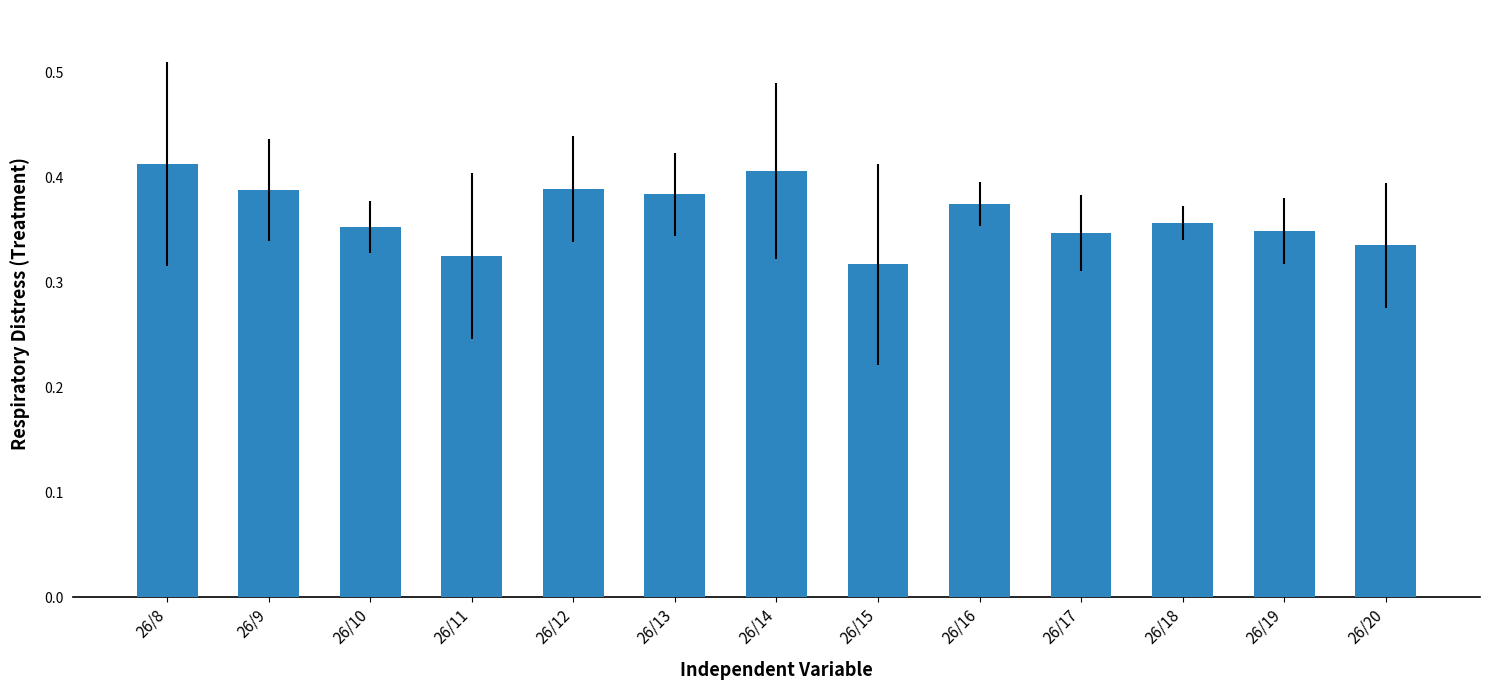

Is it true that the value at 26/15 is 0.1?

False